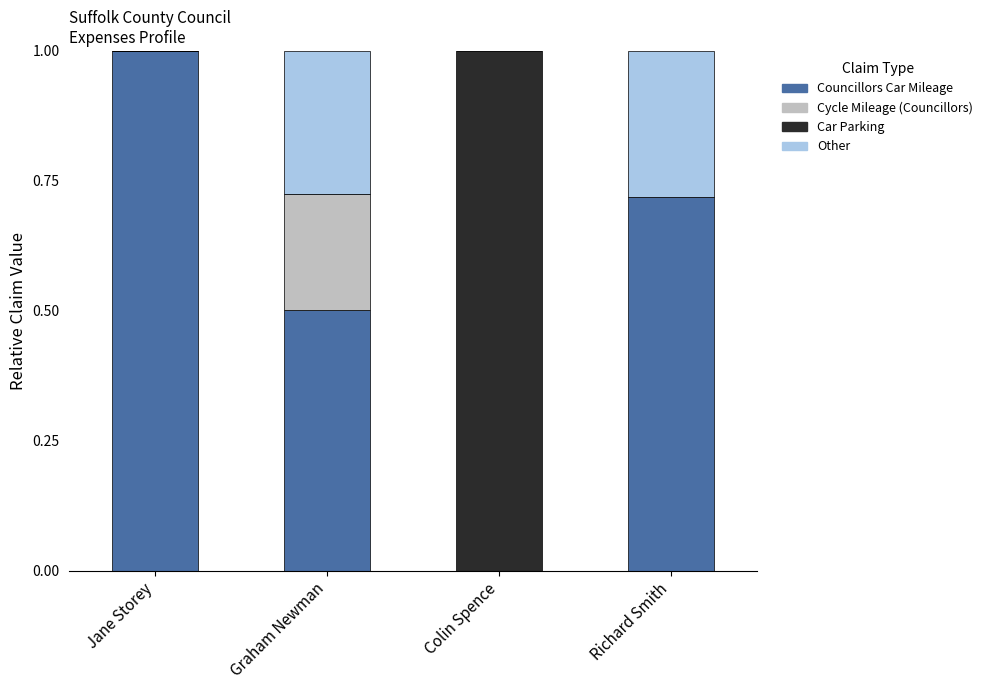

How many data points in Councillors Car Mileage are above 0?

3